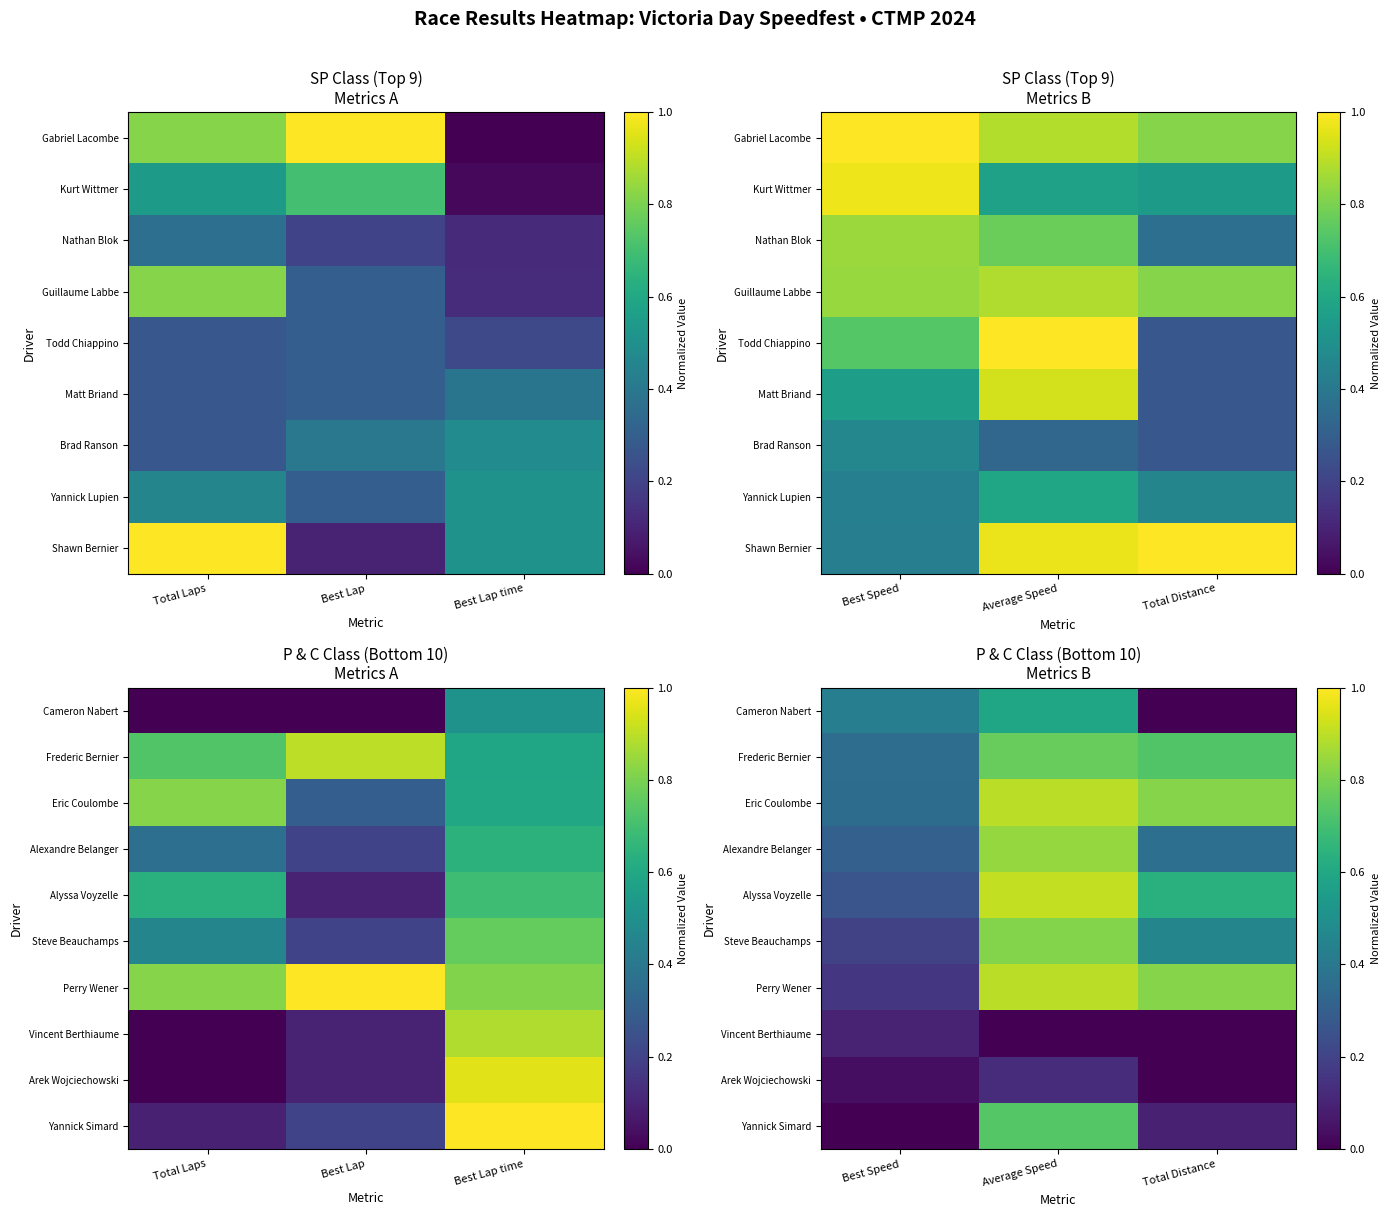

How many data points does each series have?

3